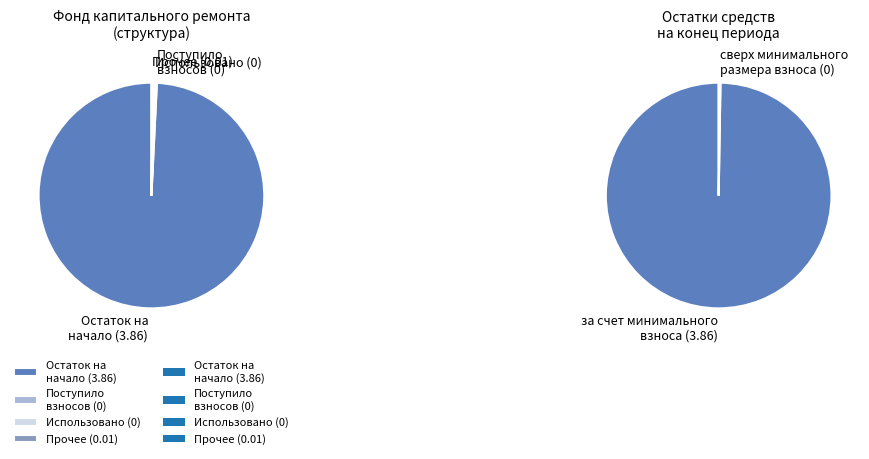

What is the smallest slice in the pie chart?

сверх минимального размера взноса